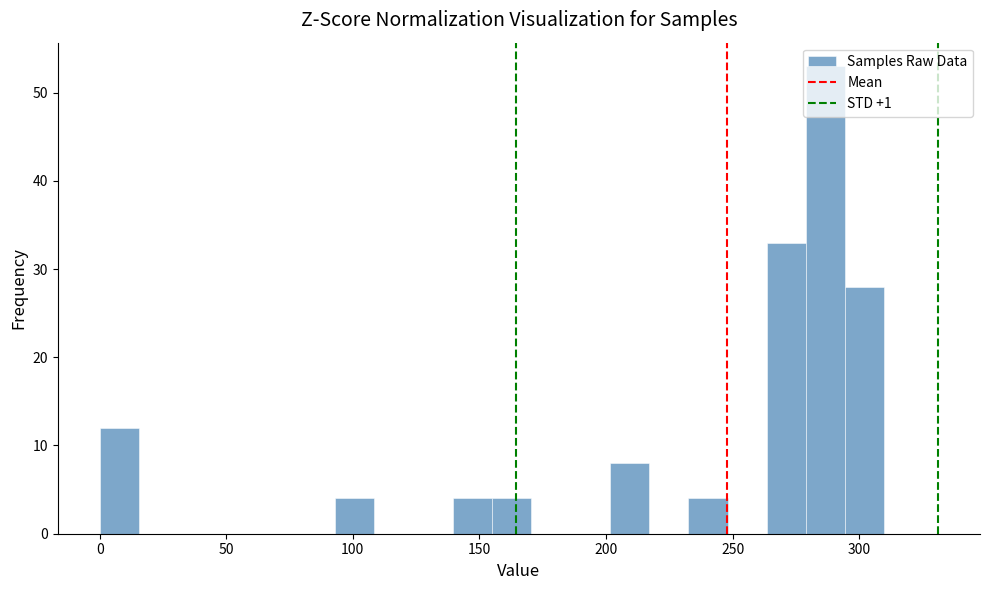

Around what value on the x-axis is the tallest bar? Give the approximate position of its centre, as read against the axis.

285